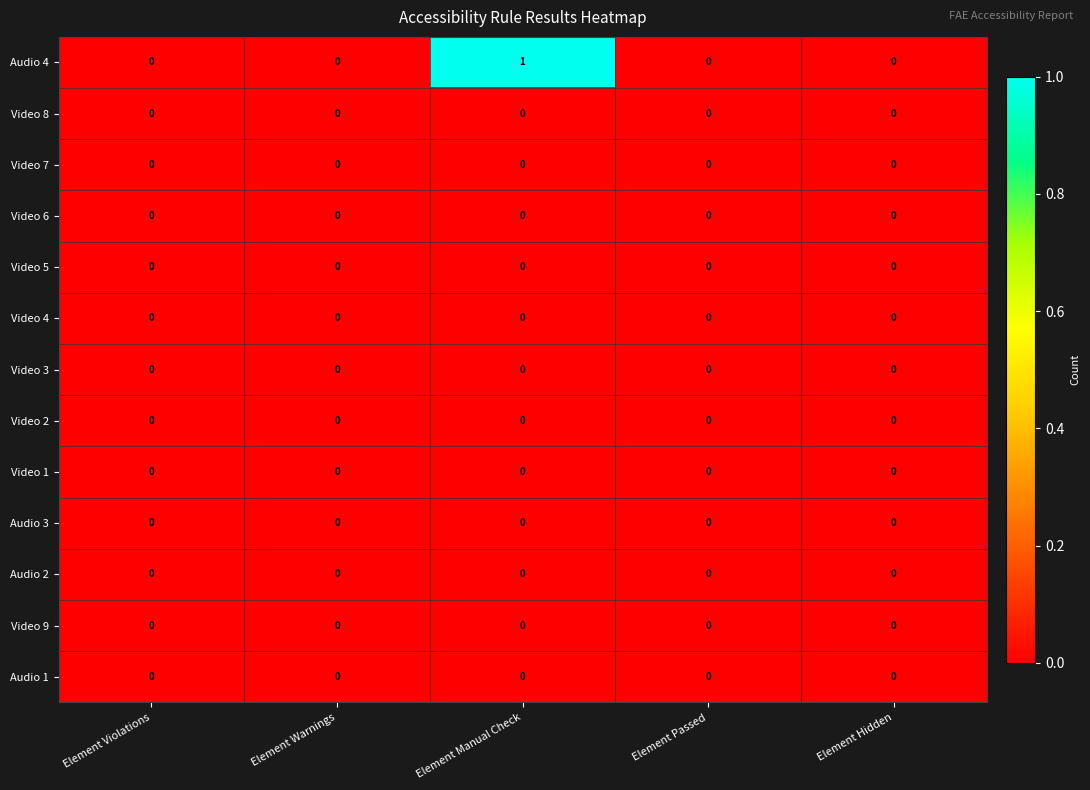

At which category is the sum across all series the highest?

Element Manual Check